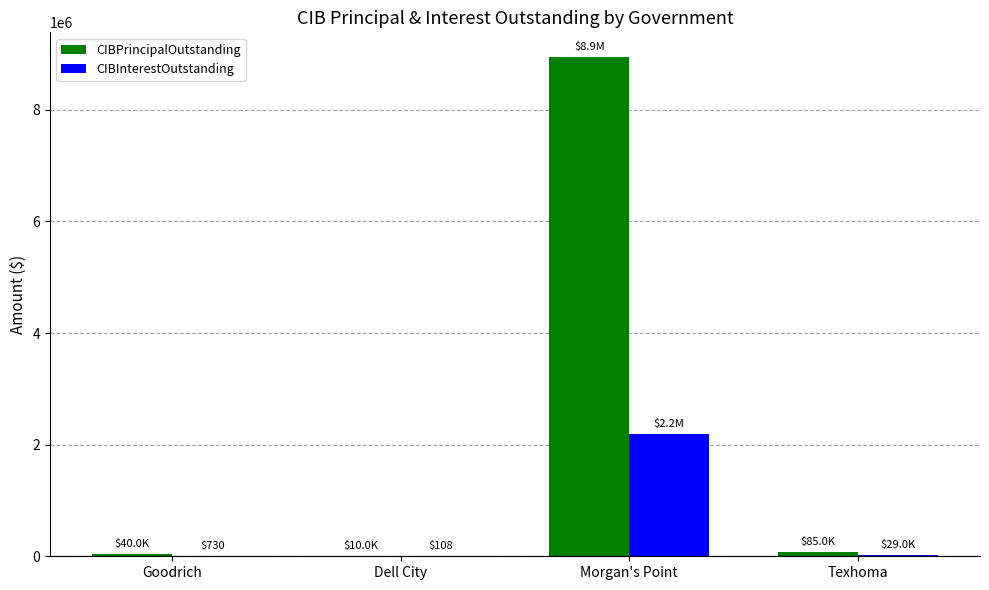

The value of CIBInterestOutstanding at Morgan's Point is 790122.3. True or false?

False